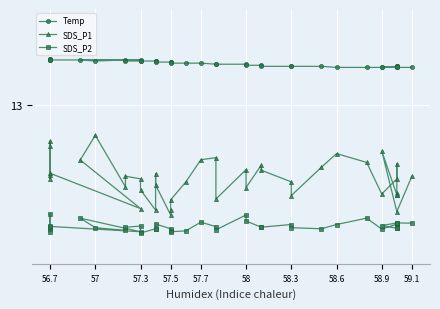

How many distinct data groups are displayed?

3